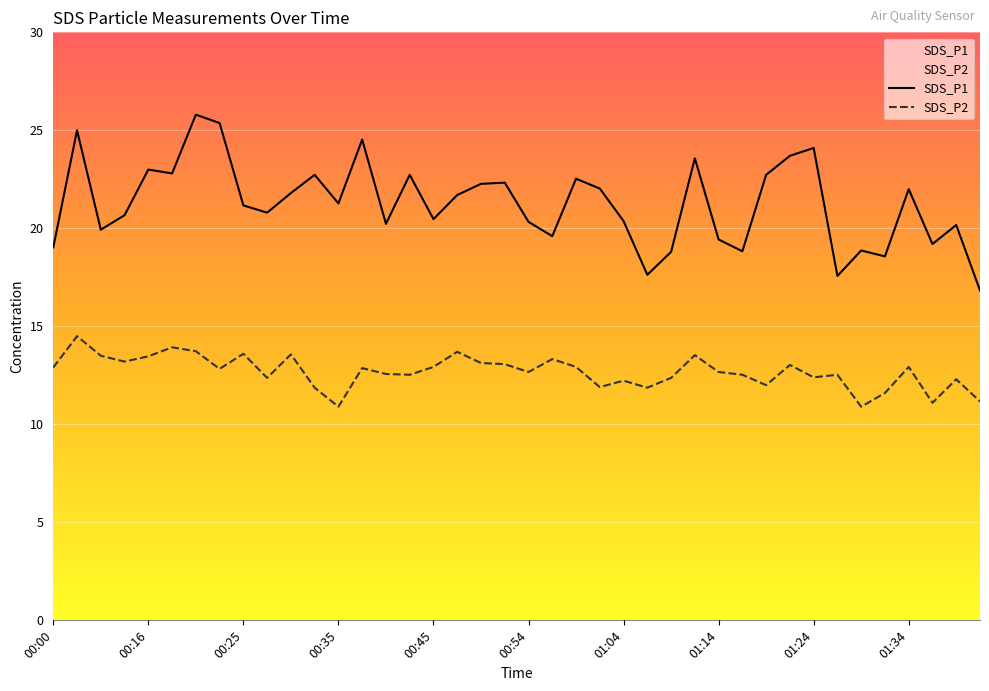

Reading left to right, transcribe all the data shown in this chart.

SDS_P1: 00:00=19.0	00:03=25.0	00:11=19.9	00:13=20.7	00:16=23.0	00:18=22.8	00:20=25.8	00:23=25.4	00:25=21.2	00:28=20.8	00:30=21.8	00:33=22.7	00:35=21.3	00:38=24.5	00:40=20.2	00:42=22.7	00:45=20.5	00:47=21.7	00:50=22.3	00:52=22.3	00:54=20.3	00:57=19.6	00:59=22.5	01:02=22.0	01:04=20.4	01:07=17.6	01:09=18.8	01:11=23.6	01:14=19.4	01:16=18.8	01:19=22.7	01:21=23.7	01:24=24.1	01:26=17.6	01:29=18.9	01:31=18.6	01:34=22.0	01:36=19.2	01:38=20.2	01:41=16.8
SDS_P2: 00:00=12.9	00:03=14.5	00:11=13.5	00:13=13.2	00:16=13.5	00:18=13.9	00:20=13.7	00:23=12.8	00:25=13.6	00:28=12.4	00:30=13.6	00:33=11.9	00:35=10.9	00:38=12.9	00:40=12.6	00:42=12.5	00:45=12.9	00:47=13.7	00:50=13.1	00:52=13.1	00:54=12.7	00:57=13.3	00:59=12.9	01:02=11.9	01:04=12.2	01:07=11.9	01:09=12.4	01:11=13.5	01:14=12.7	01:16=12.5	01:19=12.0	01:21=13.0	01:24=12.4	01:26=12.5	01:29=10.9	01:31=11.6	01:34=12.9	01:36=11.1	01:38=12.3	01:41=11.2